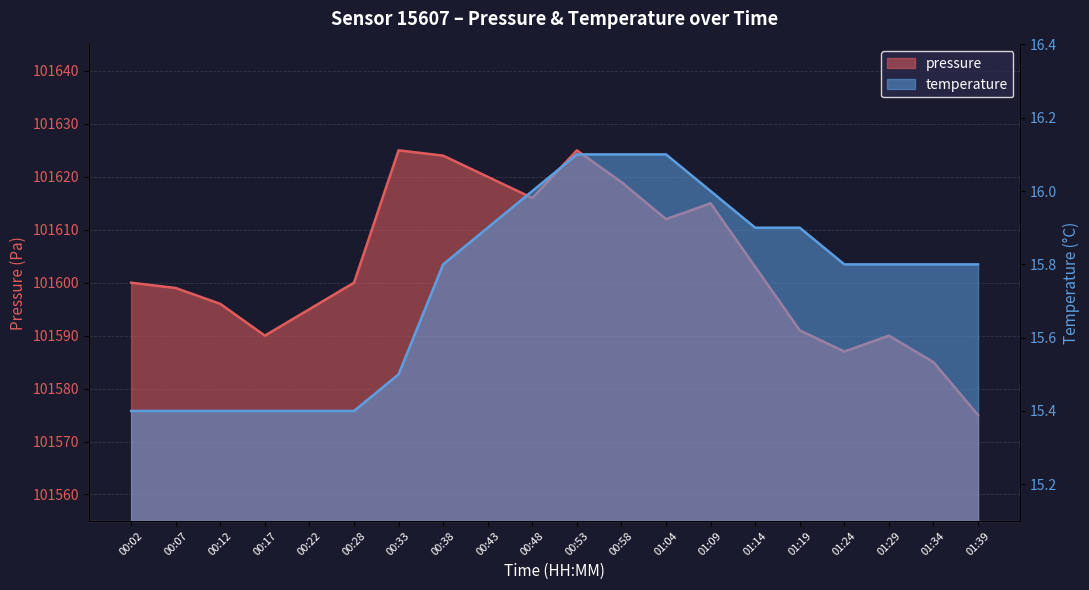

Is it true that pressure equals 101587.0 at 01:24?

True